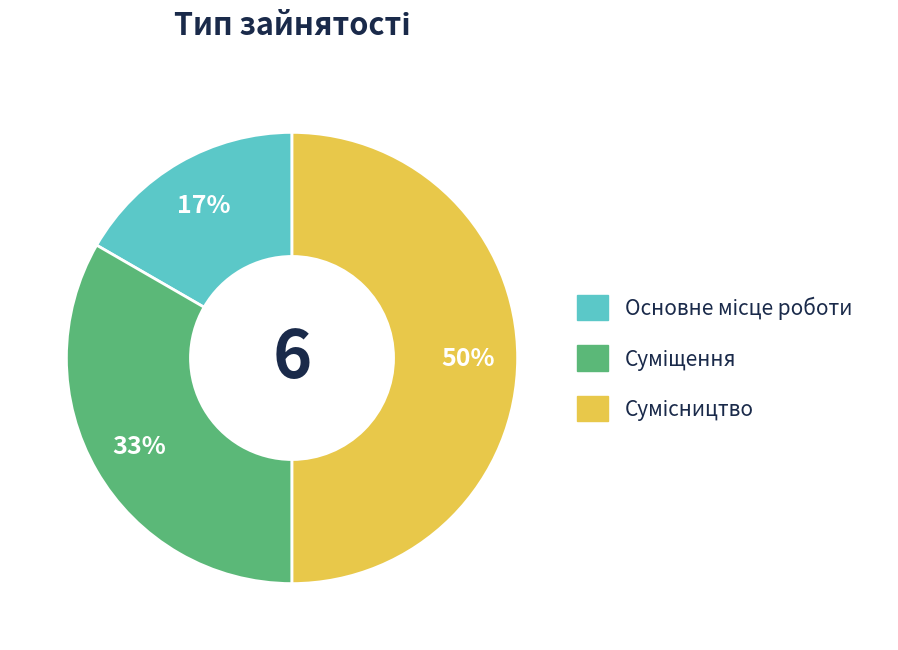

To the nearest percent, what is the difference between the largest and smallest slice percentages?

33%